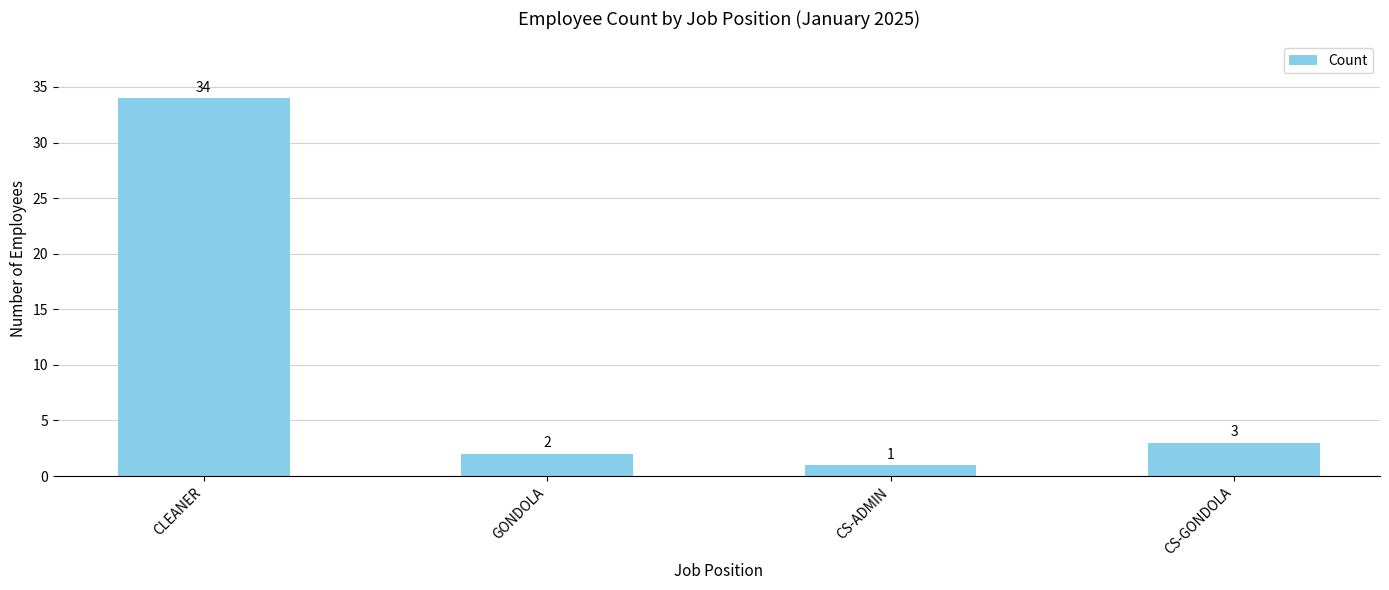

Between GONDOLA and CLEANER, which is larger?

CLEANER